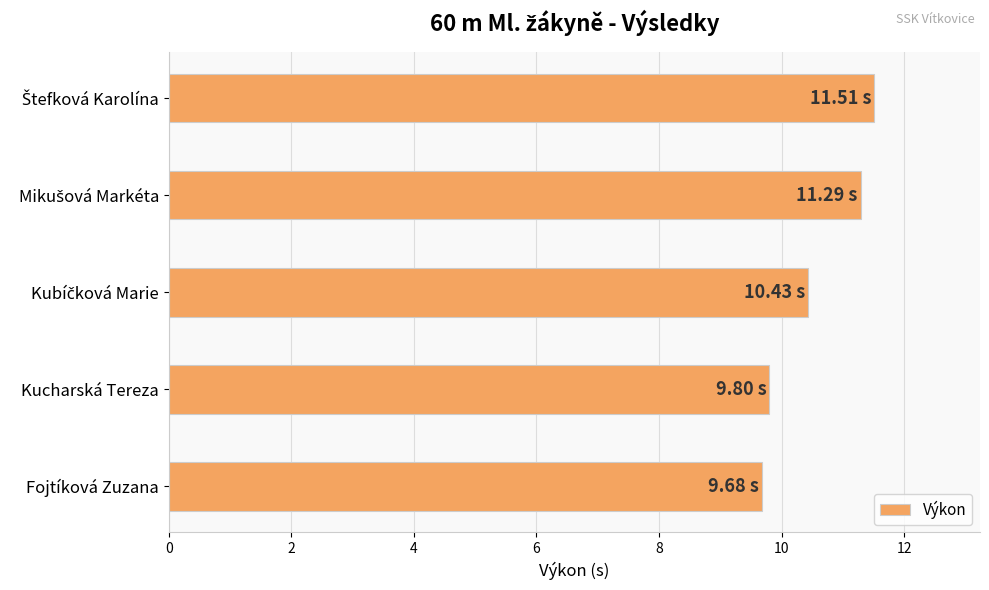

What is the sum of all values?

52.7